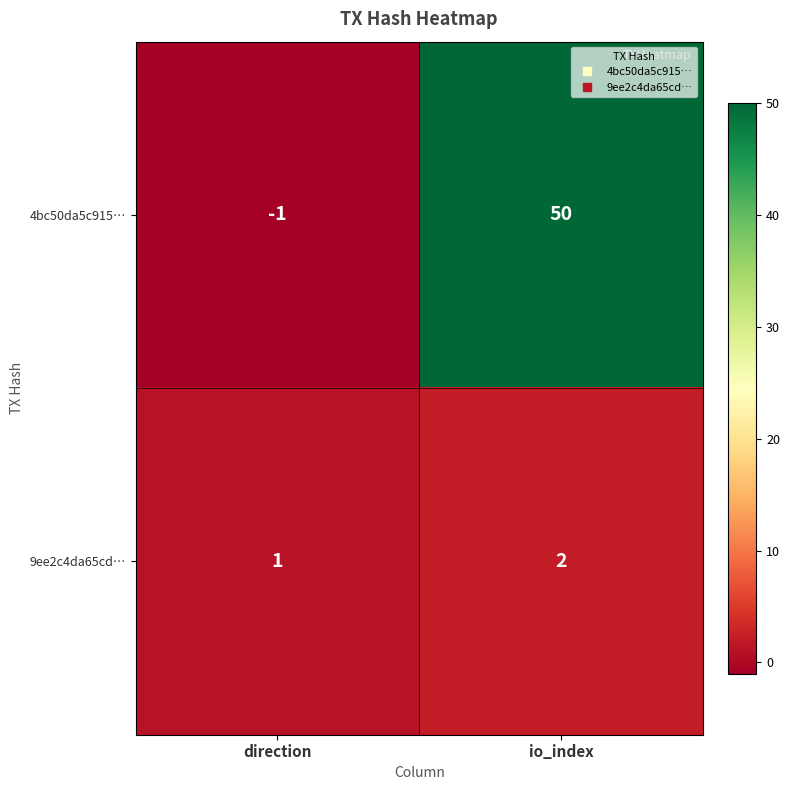

At which label is 4bc50da5c915… closest to 24?

direction